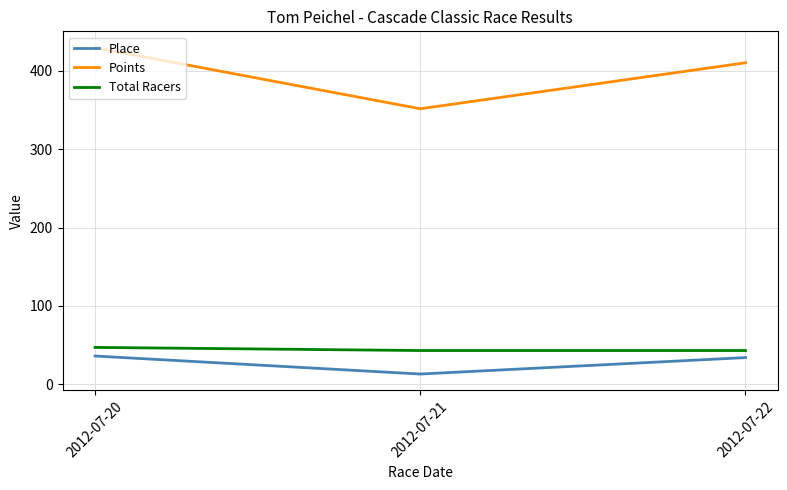

What is the smallest value displayed?

13.0